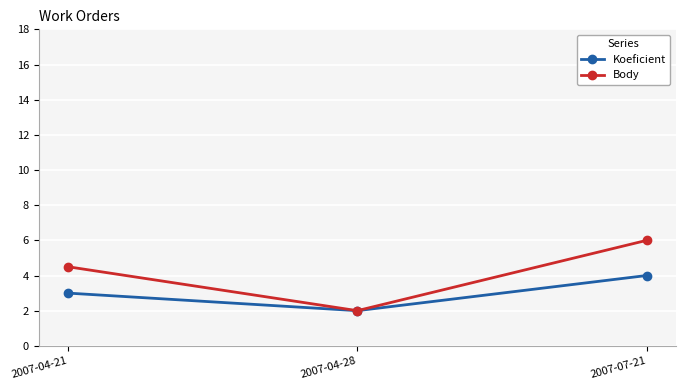

Where is Body nearest to the value 4?

2007-04-21